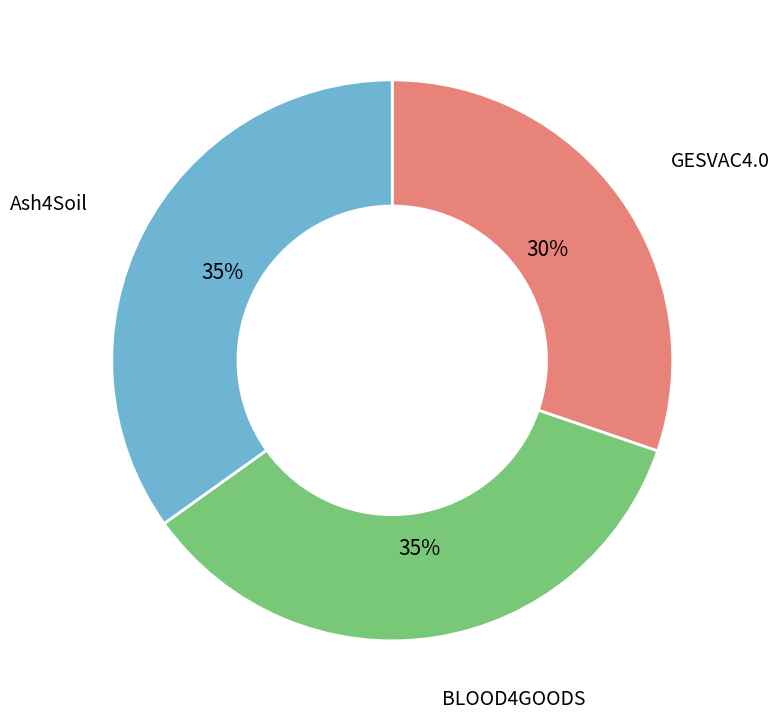

The Ash4Soil slice represents 47% of the pie. True or false?

False